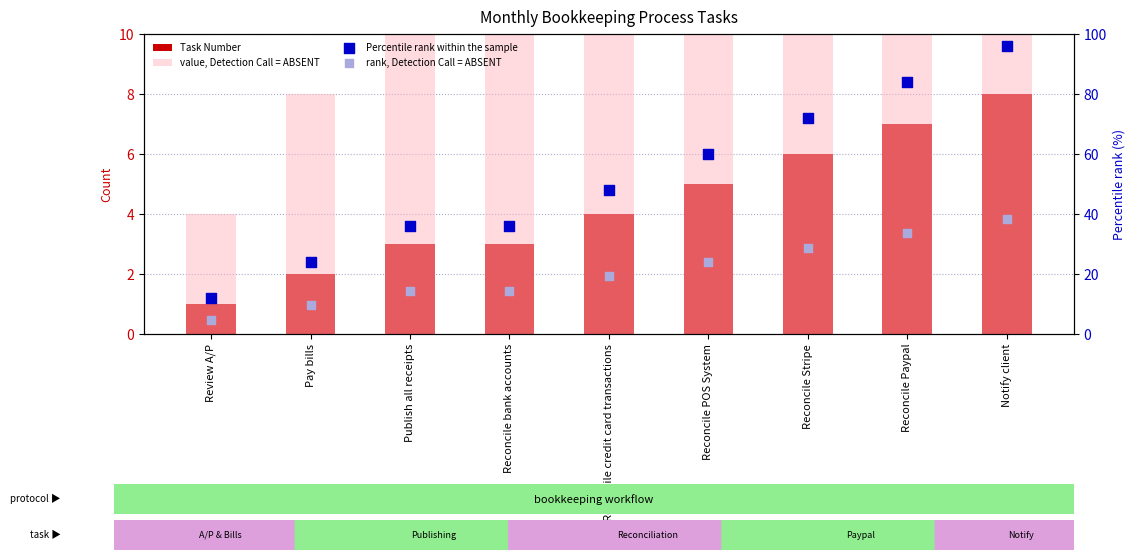

Which series has the largest total across all categories?

Percentile rank within the sample